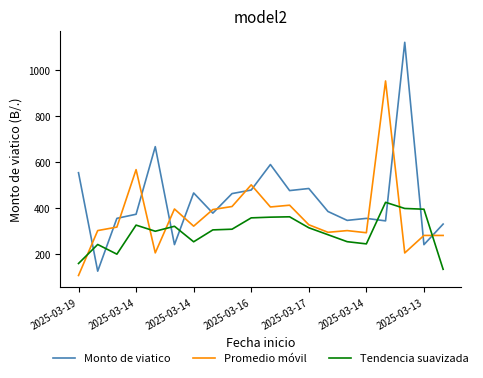

What is the difference between the maximum and minimum values in the Monto de viatico series?

997.0